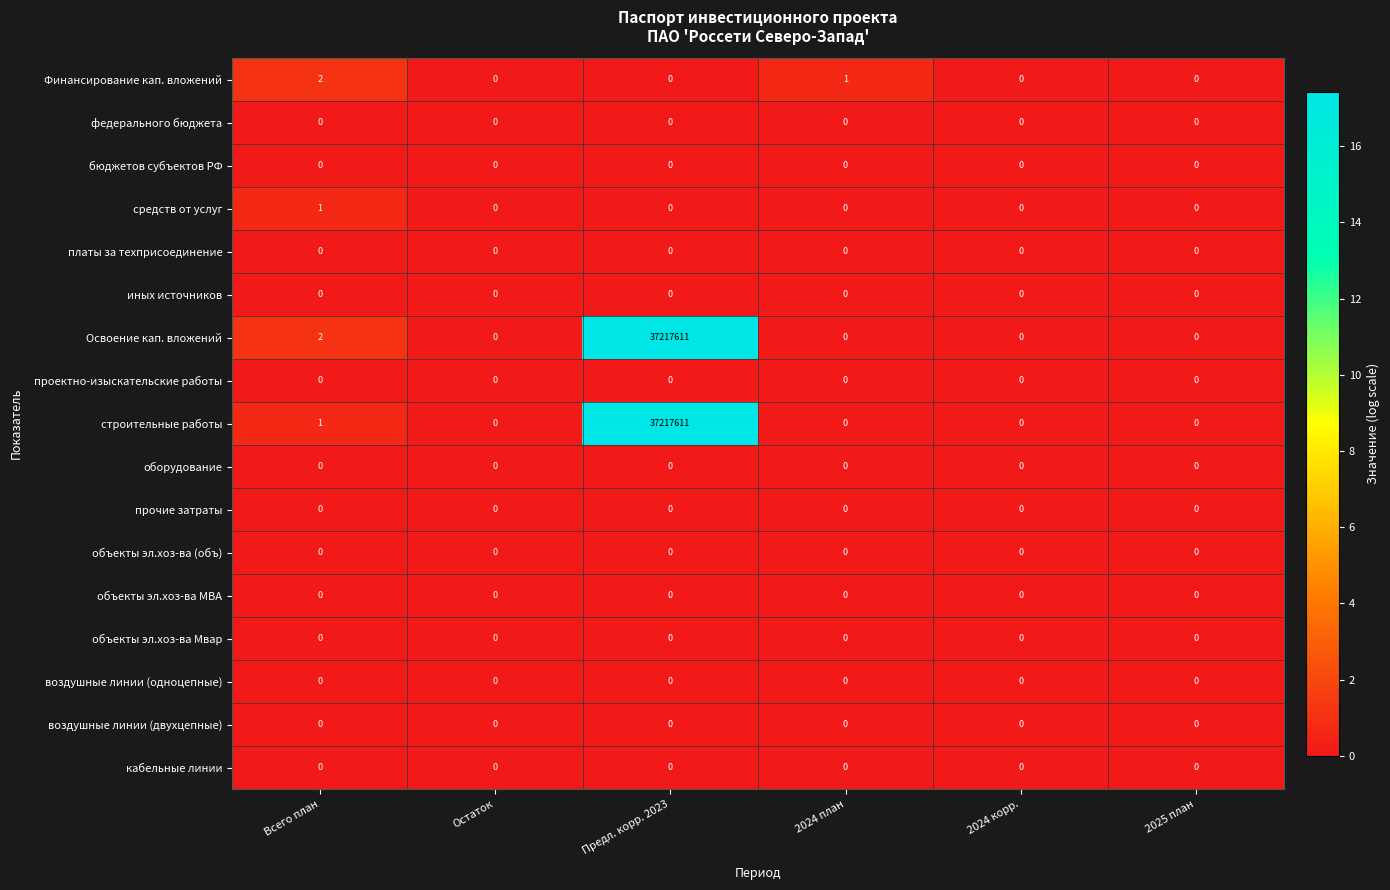

Count the Финансирование кап. вложений values in the range 0 to 1.

5